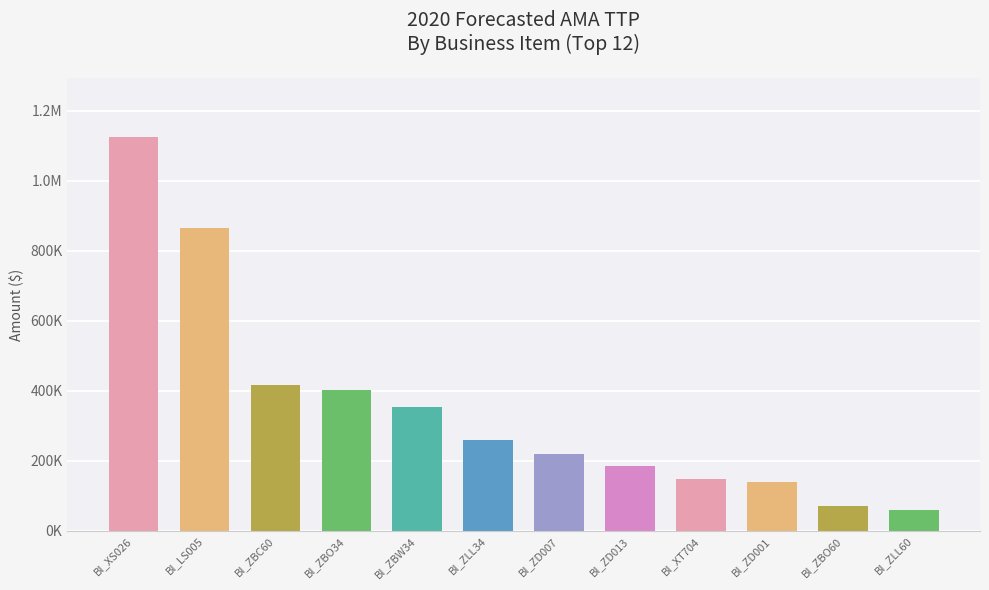

Rank the categories by value from highest to lowest.

BI_XS026, BI_LS005, BI_ZBC60, BI_ZBO34, BI_ZBW34, BI_ZLL34, BI_ZD007, BI_ZD013, BI_XT704, BI_ZD001, BI_ZBO60, BI_ZLL60